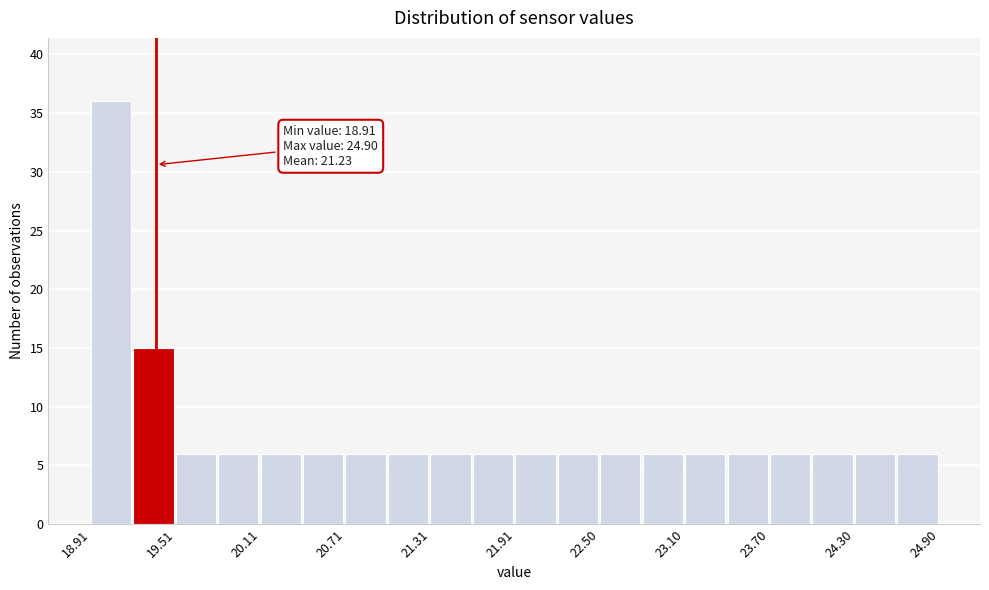

Read against the x-axis, roughly where is the centre of the tallest bar?

19.1